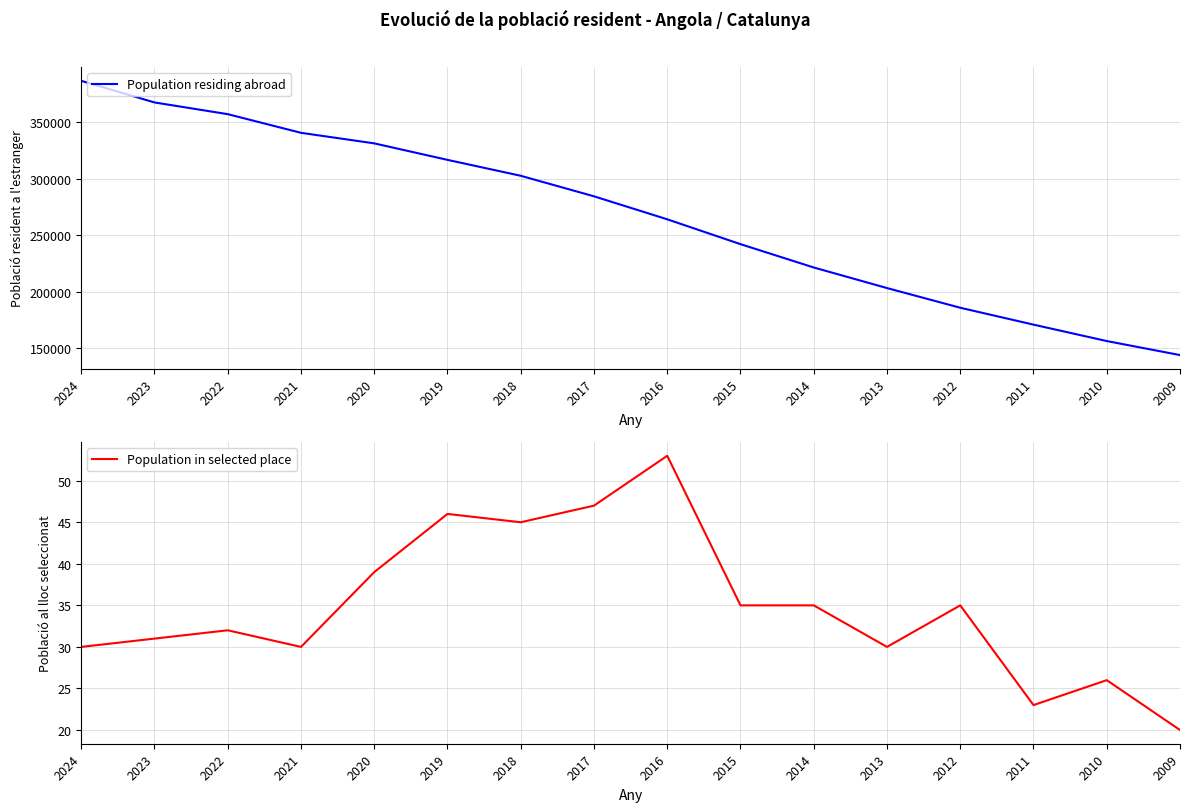

What is the average value of the Population residing abroad series?

267126